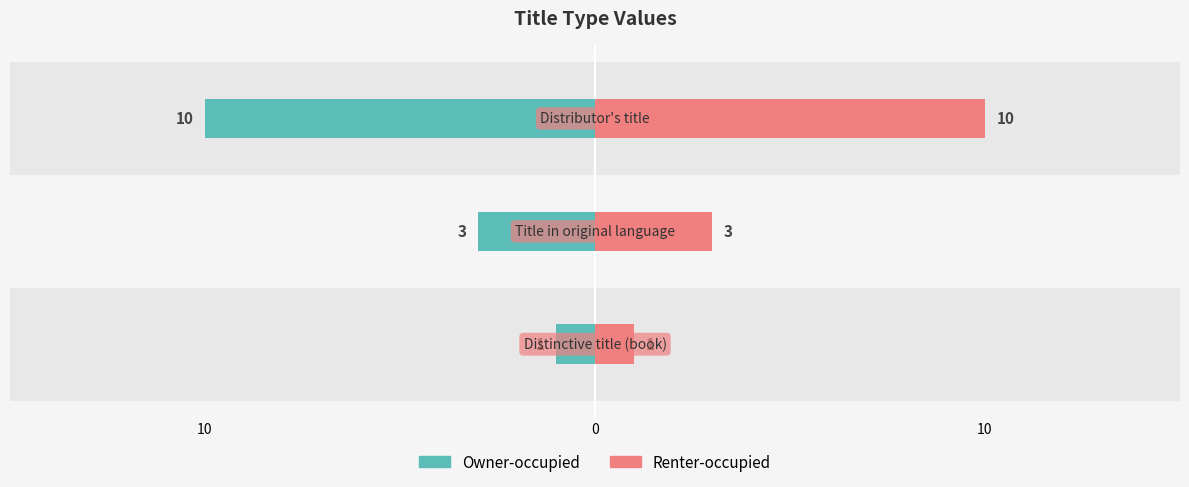

What is the difference between the highest and lowest values at 10?

2